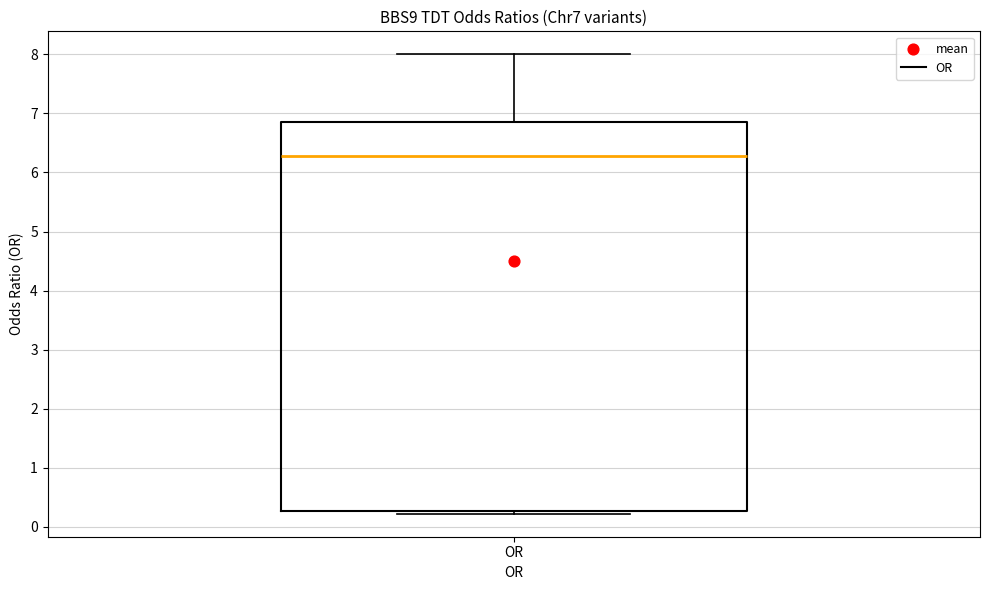

Transcribe this box plot: give where the median line is, the range the box spans, and where the two whiskers end, as read against the y-axis. The values are not printed on the chart, so give them approximately, as read against the axis.

median 6.3, box 0.3 to 6.9, whiskers 0.2 to 8.0